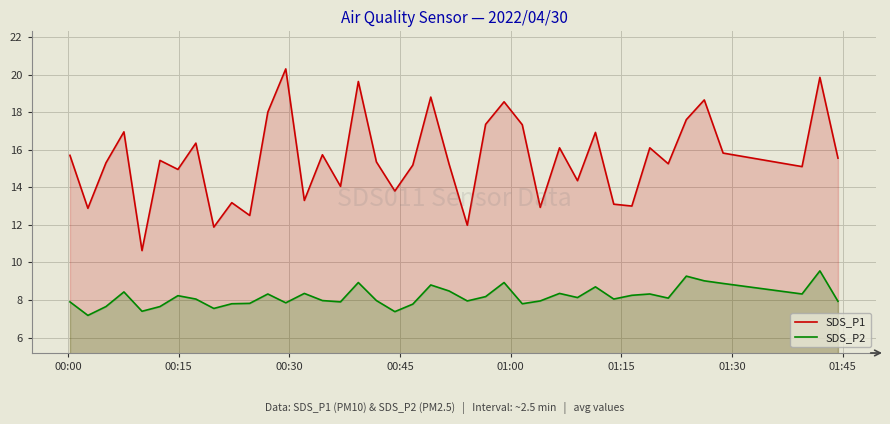

Which series has the largest total across all categories?

SDS_P1